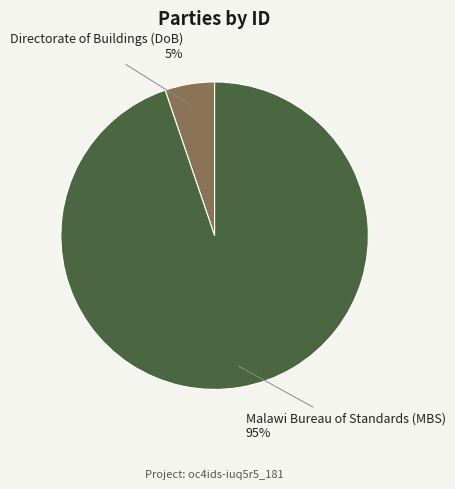

Count the number of slices in the pie.

2